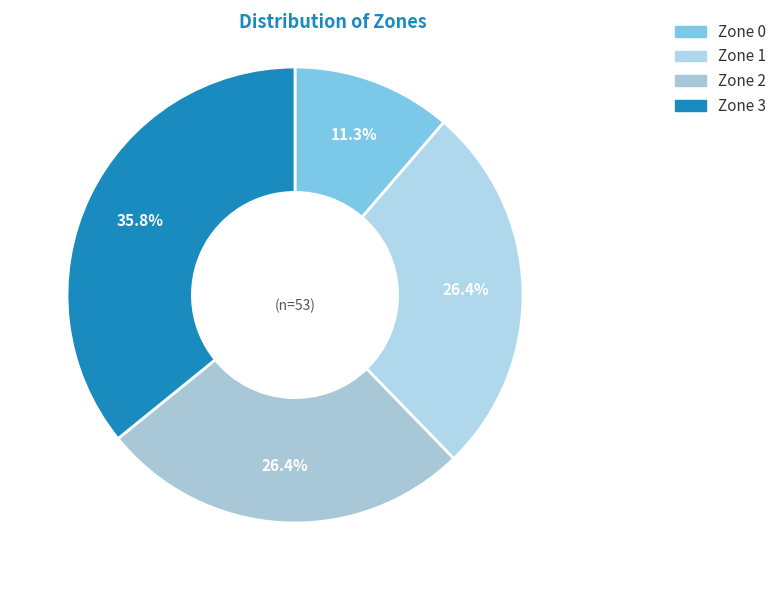

Combined, what portion of the pie is Zone 2 and Zone 1?

52.8%